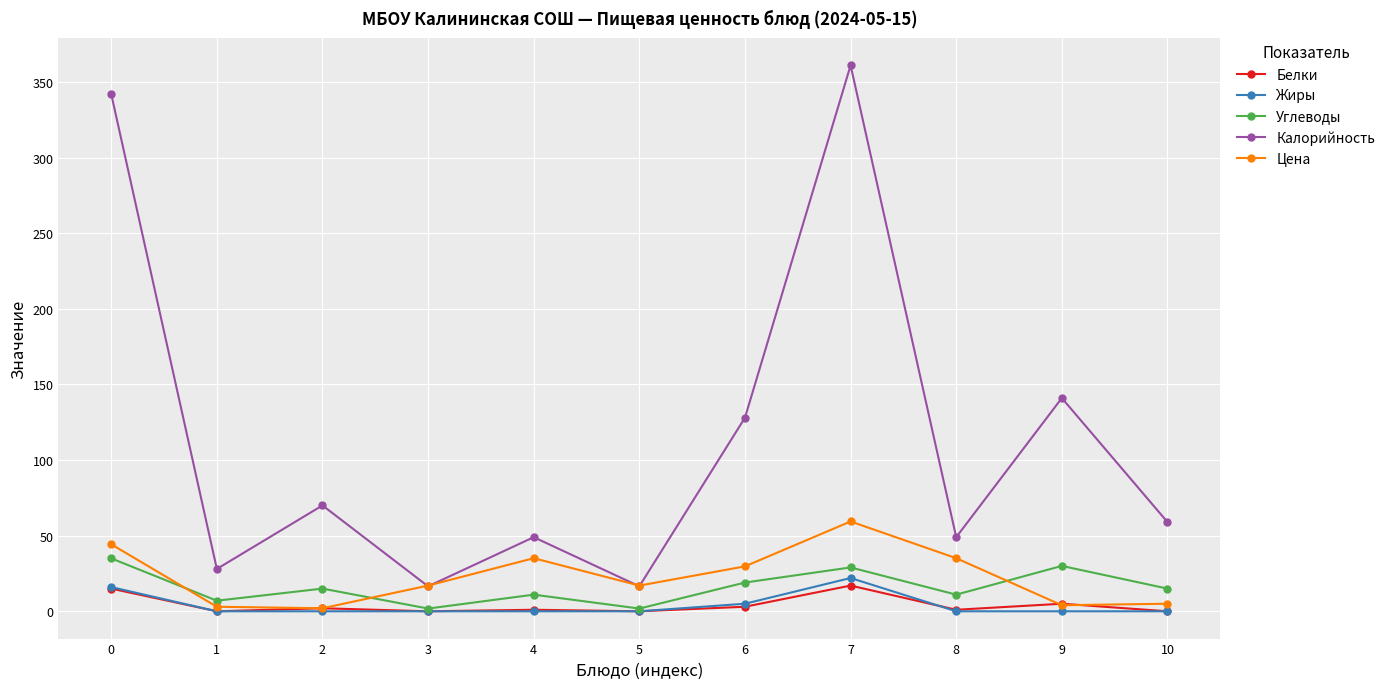

How many values in the Жиры series exceed 0?

3